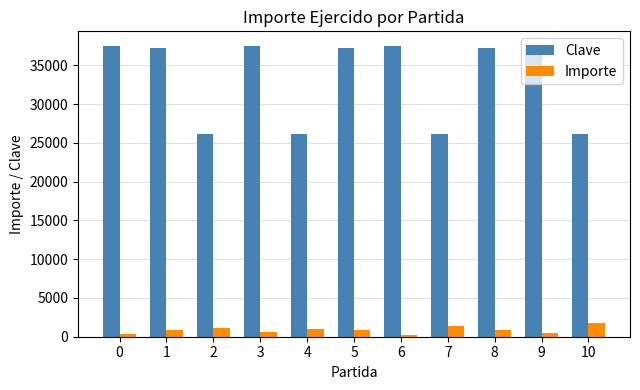

At 8, list the series in order from smallest to largest.

Importe, Clave